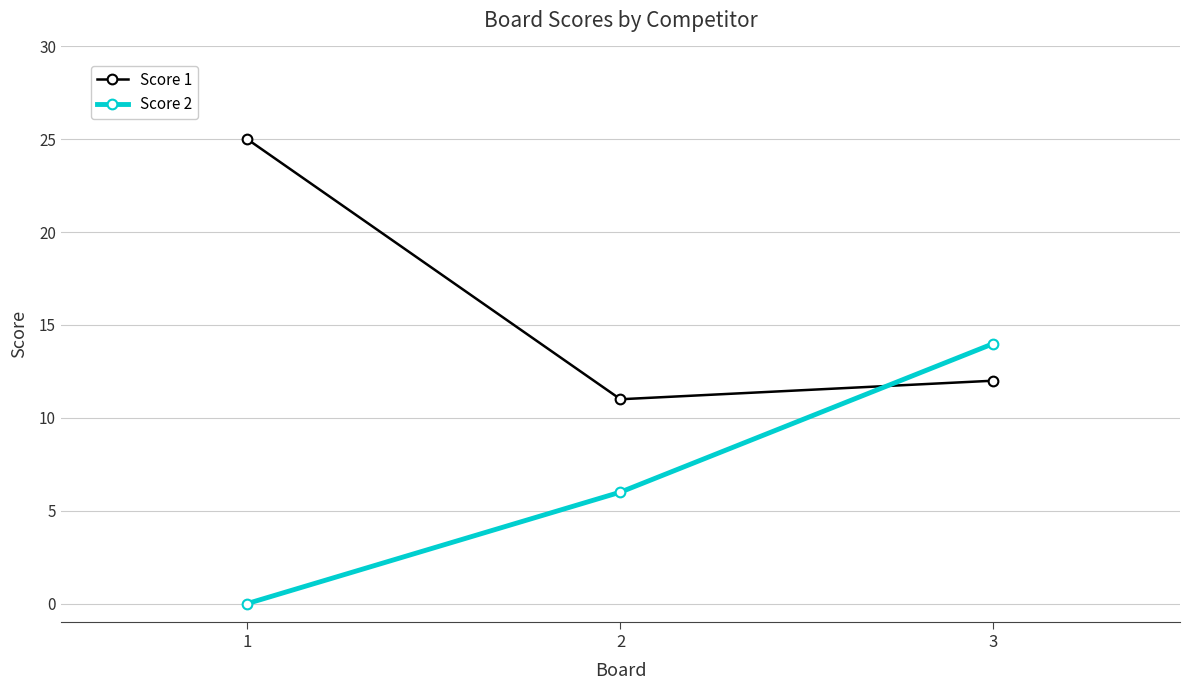

What is the value of the Score 1 point at the 3rd from the left?

12